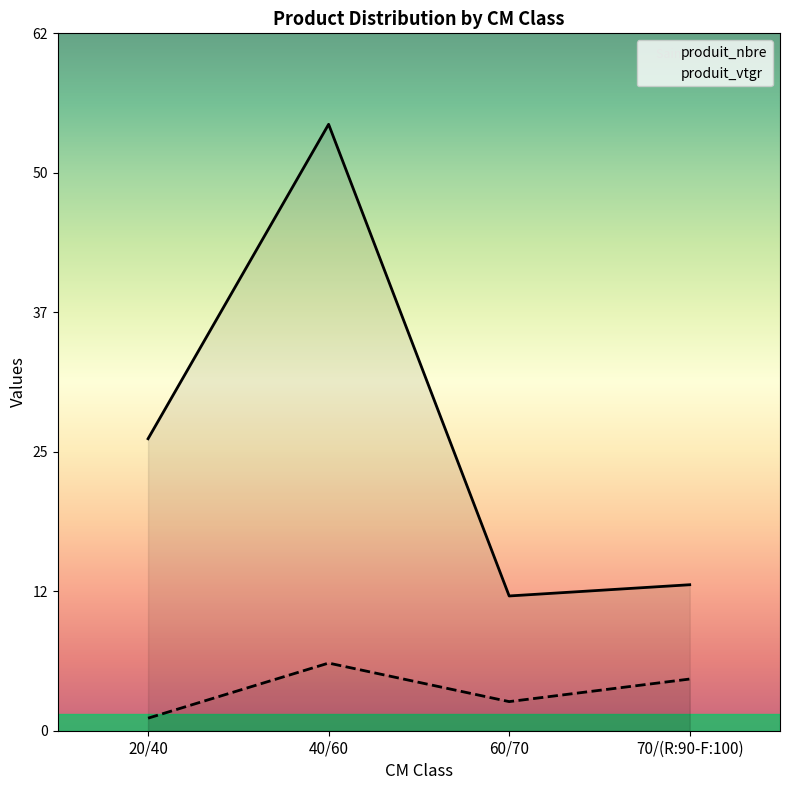

What is the sum of all produit_vtgr values?

14.3